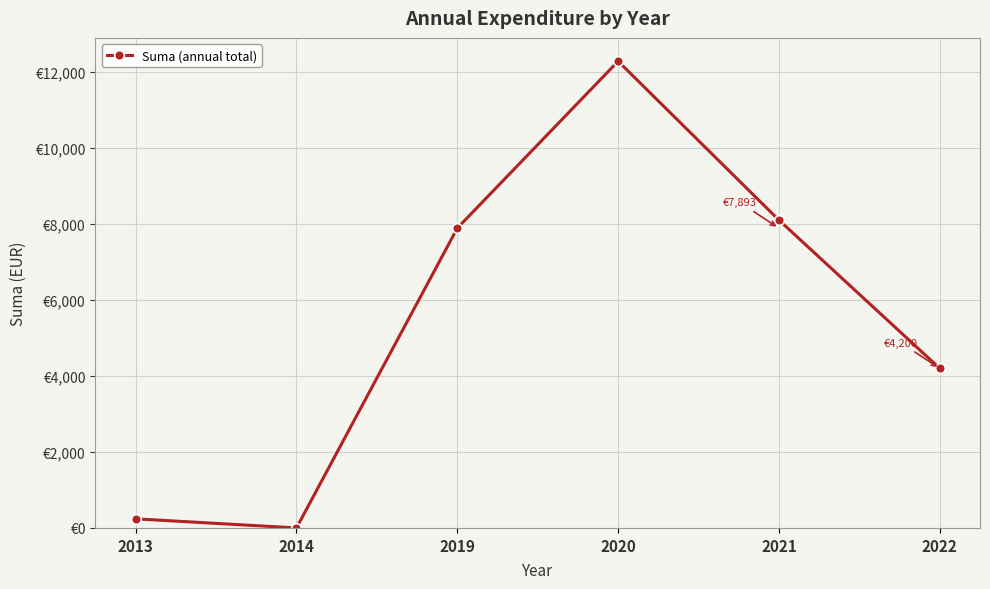

Between 2019 and 2014, which is larger?

2019